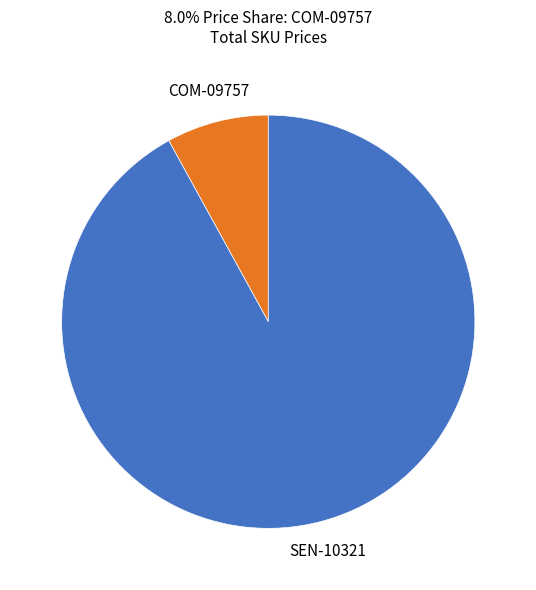

Count the number of slices in the pie.

2